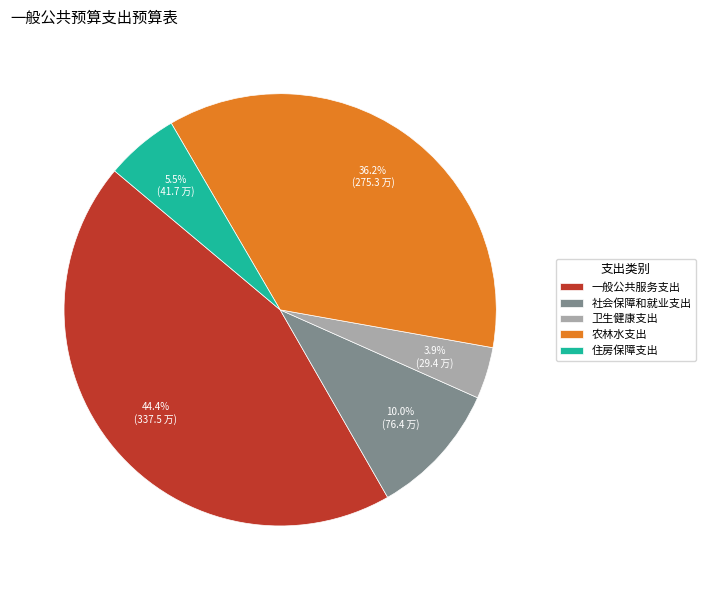

True or false: 卫生健康支出 accounts for 15% of the total.

False